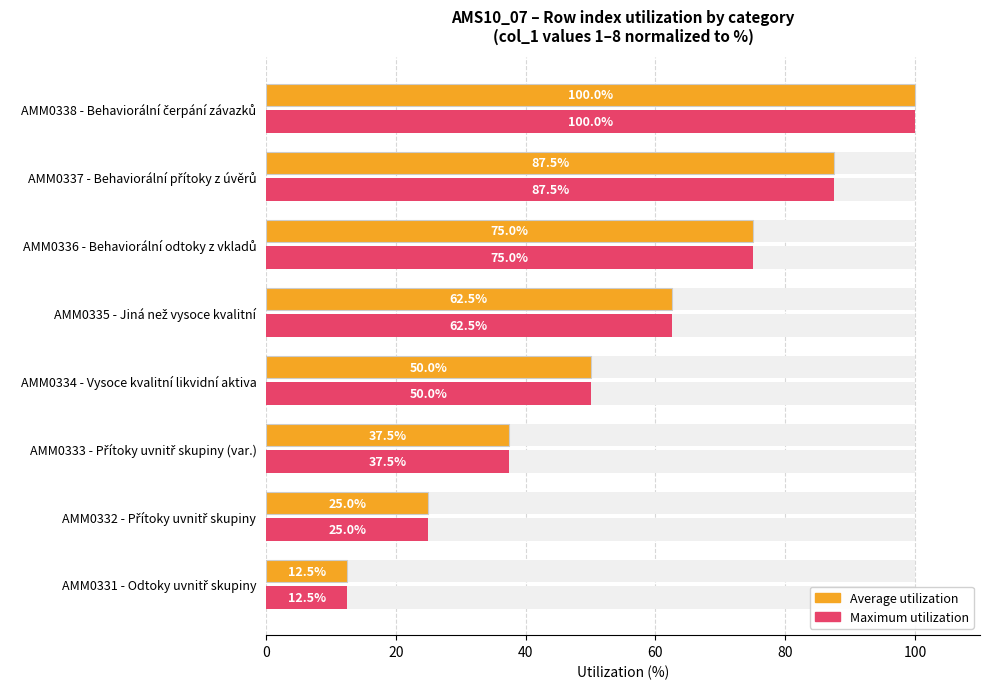

How many data points in Average utilization are less than 62?

4